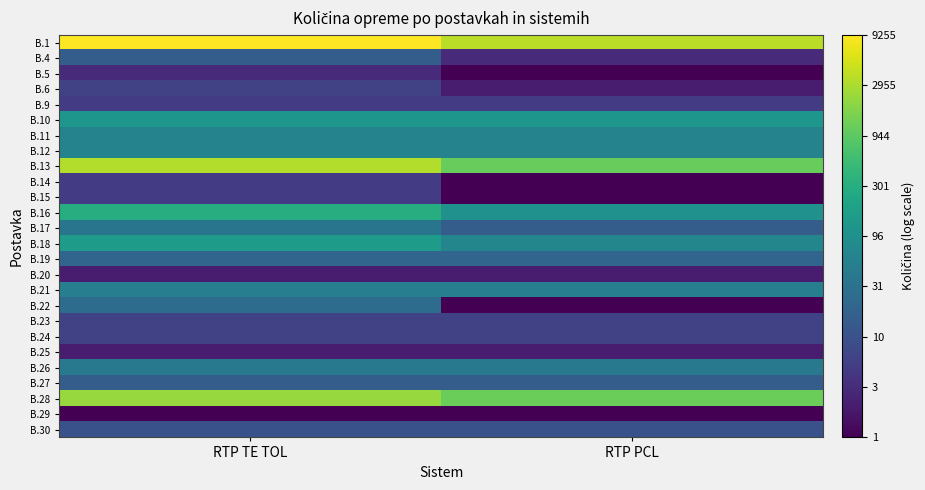

How many data points does each series have?

2